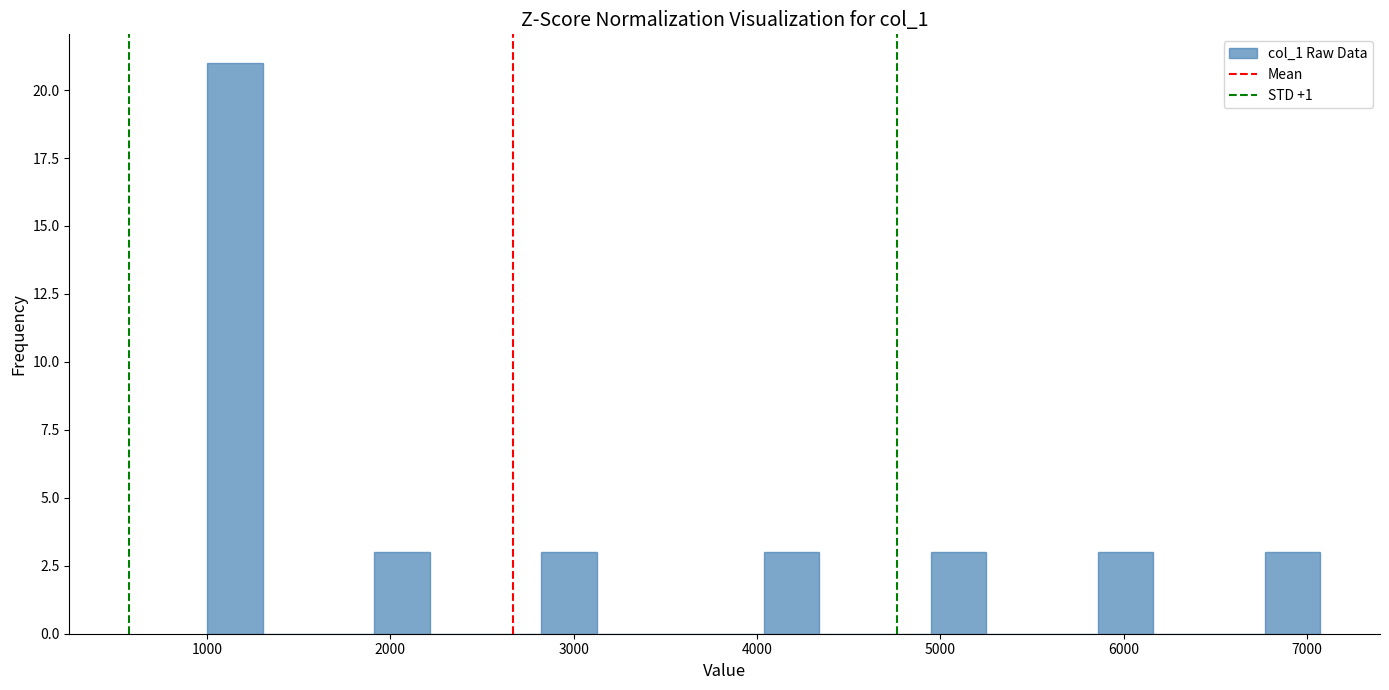

Read against the x-axis, roughly where is the centre of the tallest bar?

1200